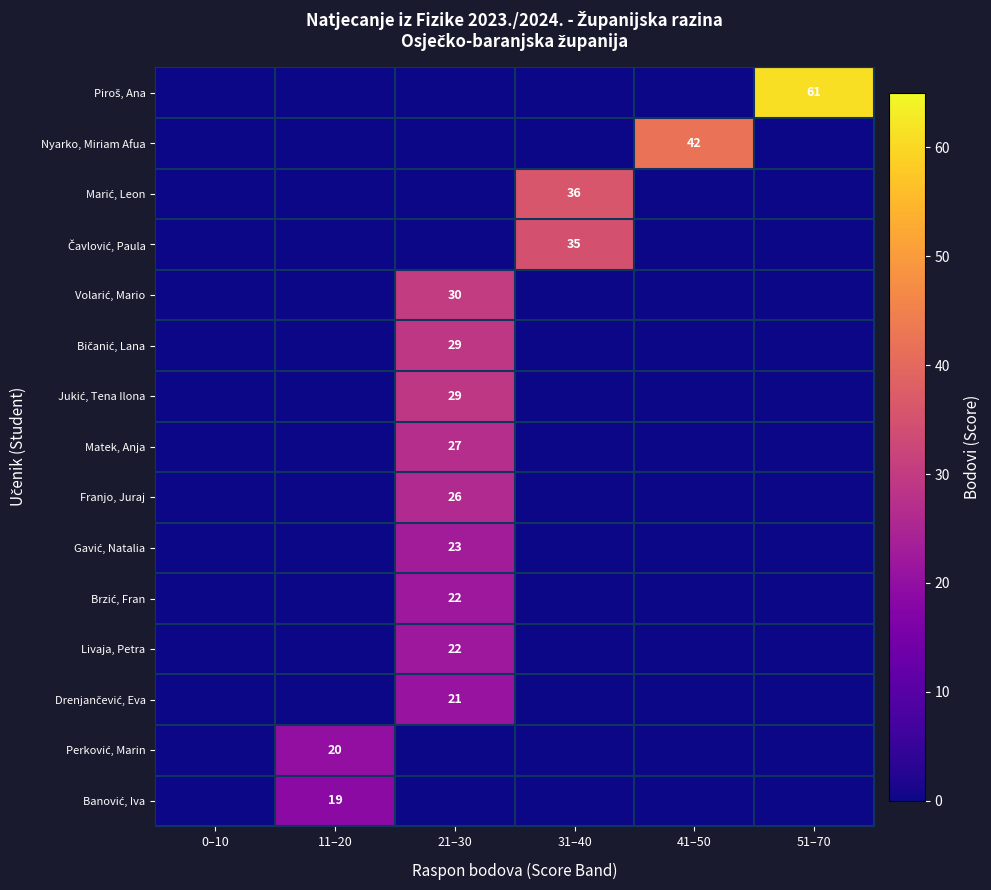

The value of Franjo, Juraj at 21–30 is 38. True or false?

False